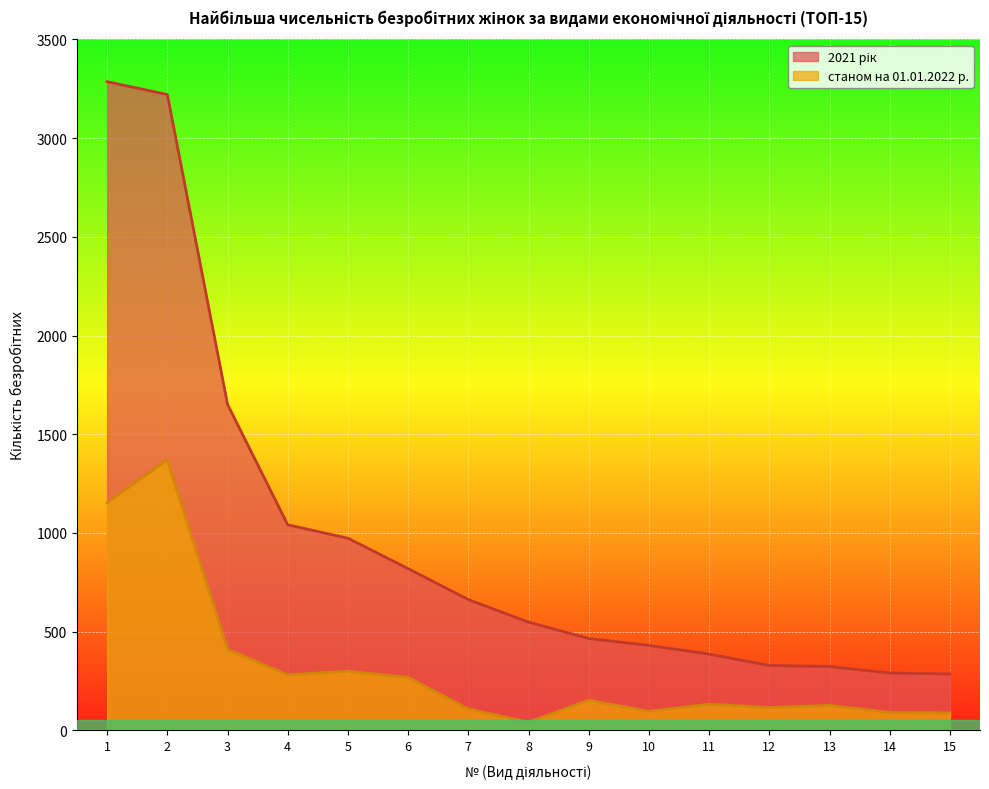

Which has a higher value, 11 or 12?

11